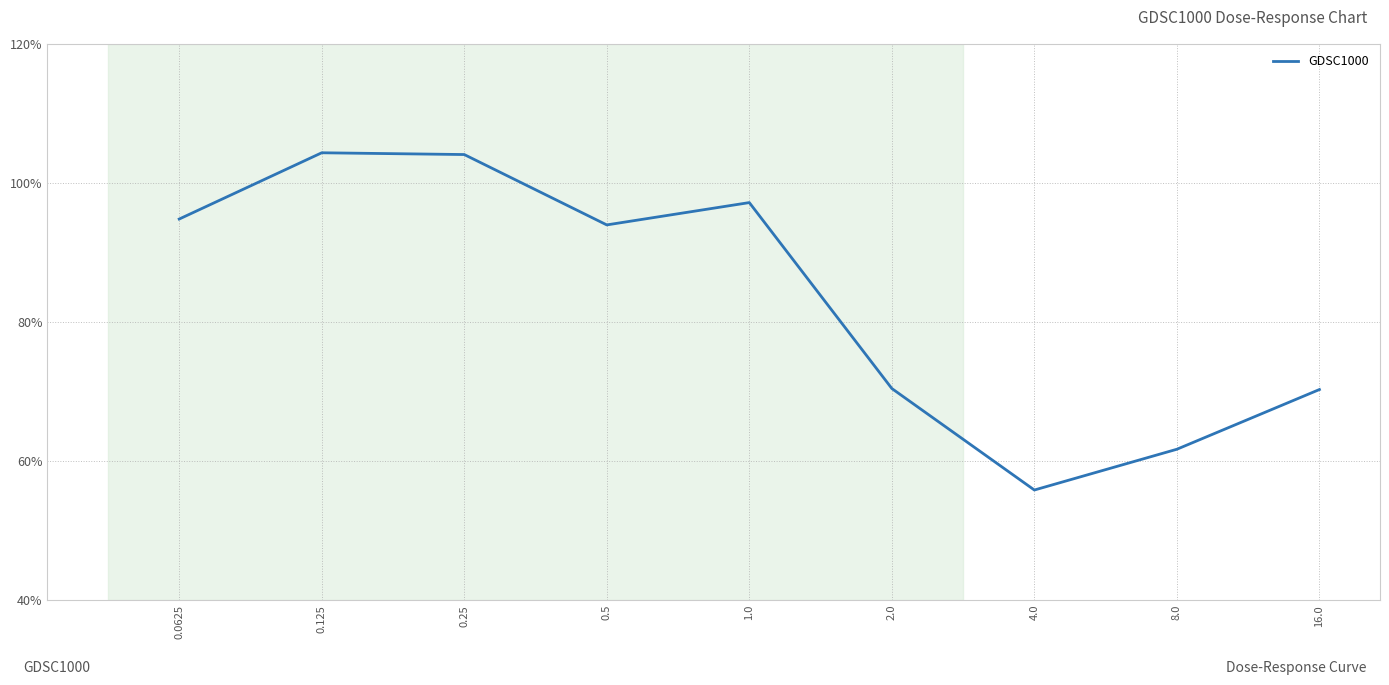

How many interior local peaks (higher than both neighbors) does the data have?

2